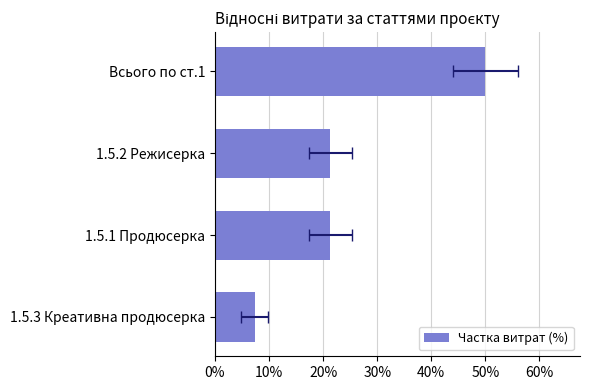

Is it true that the value at 1.5.2 Режисерка is 21.3?

True